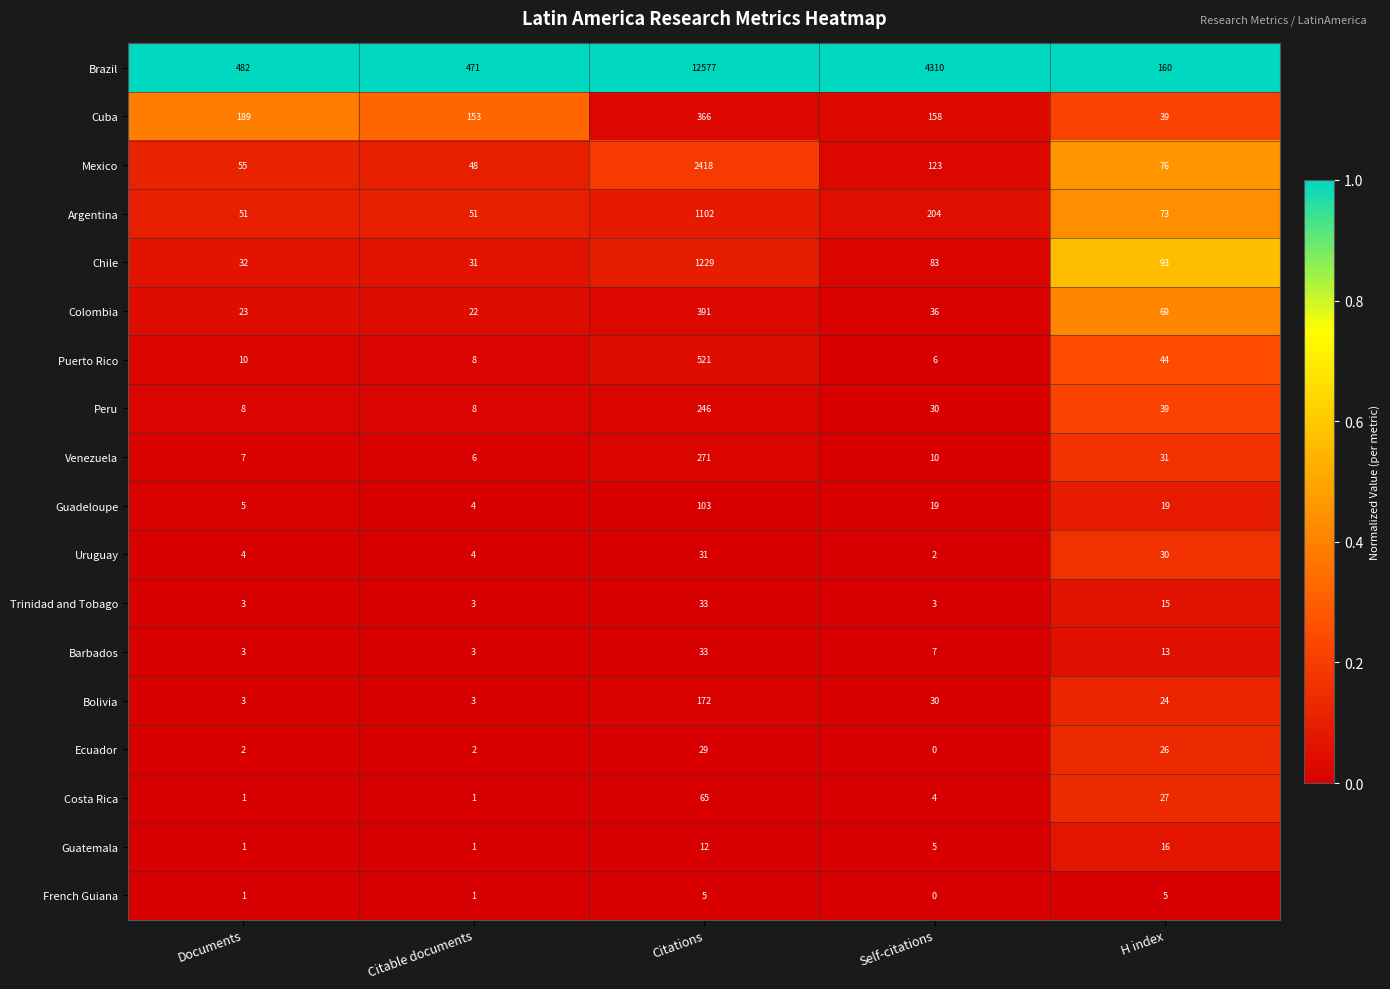

List the labels in order of Colombia value, largest first.

Citations, H index, Self-citations, Documents, Citable documents